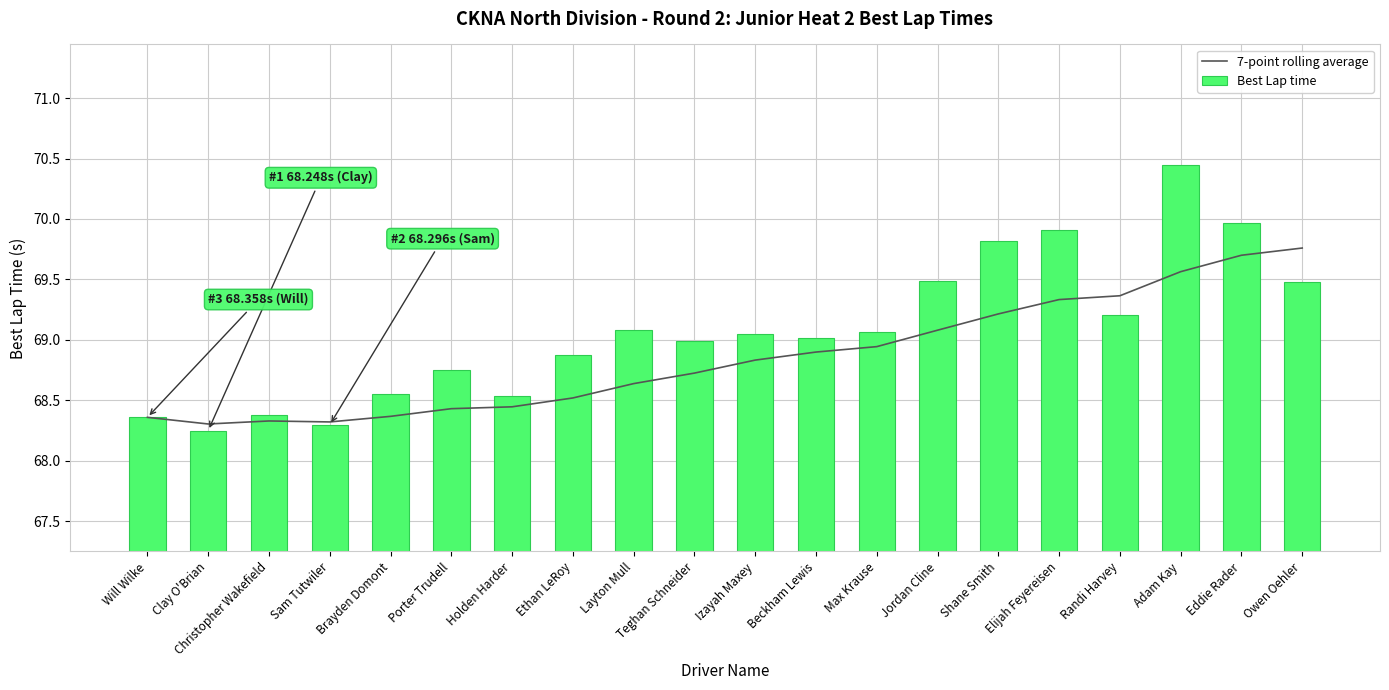

What is the difference between the highest and lowest values at Jordan Cline?

0.4